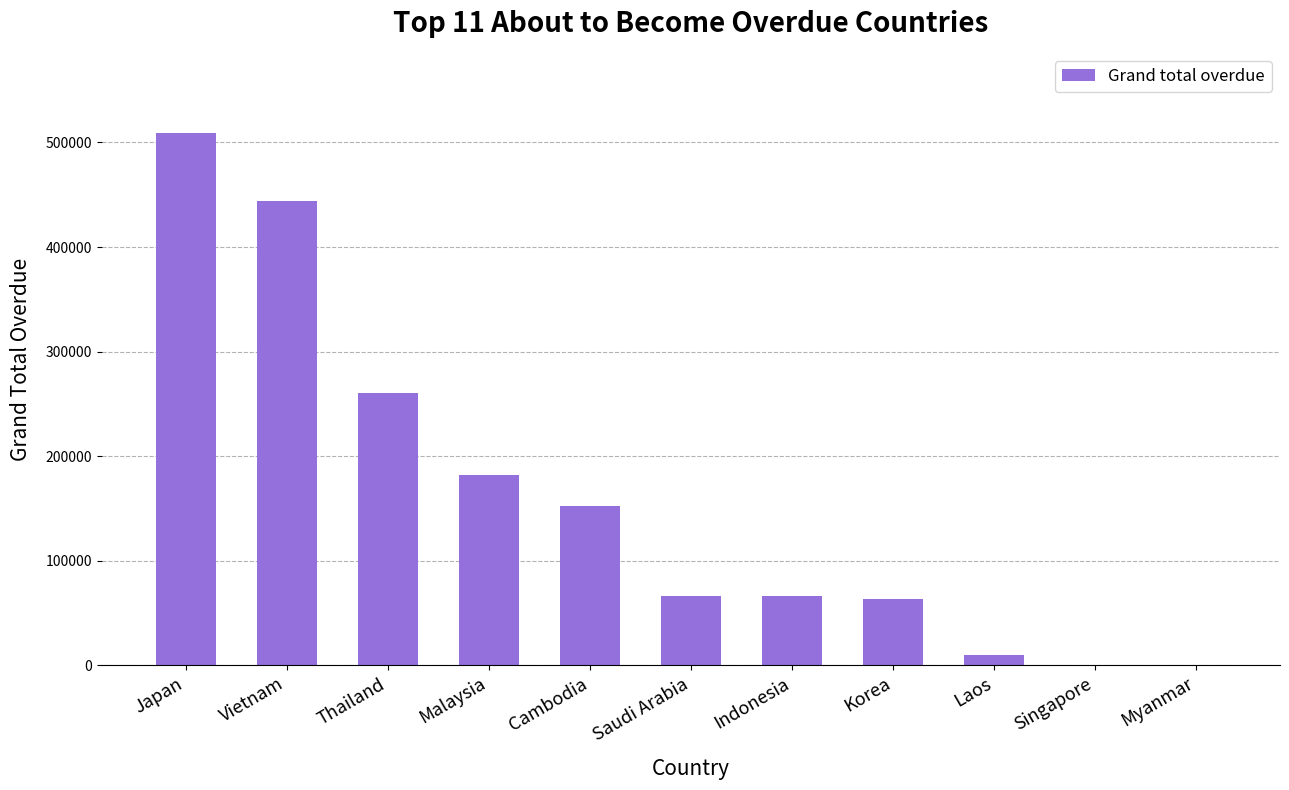

Where is the data nearest to the value 254660?

Thailand